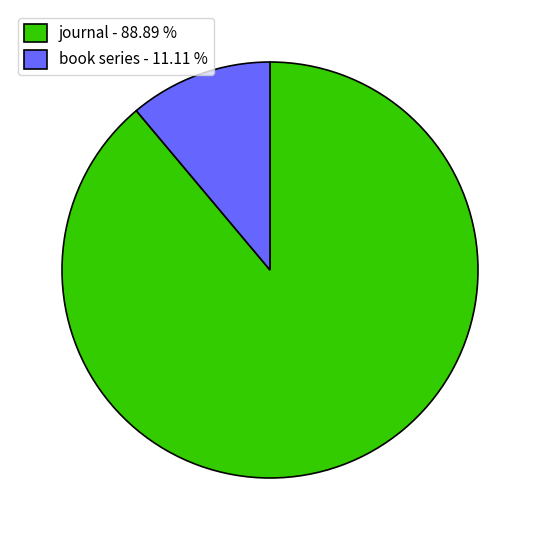

Which slice represents more than half of the pie?

journal